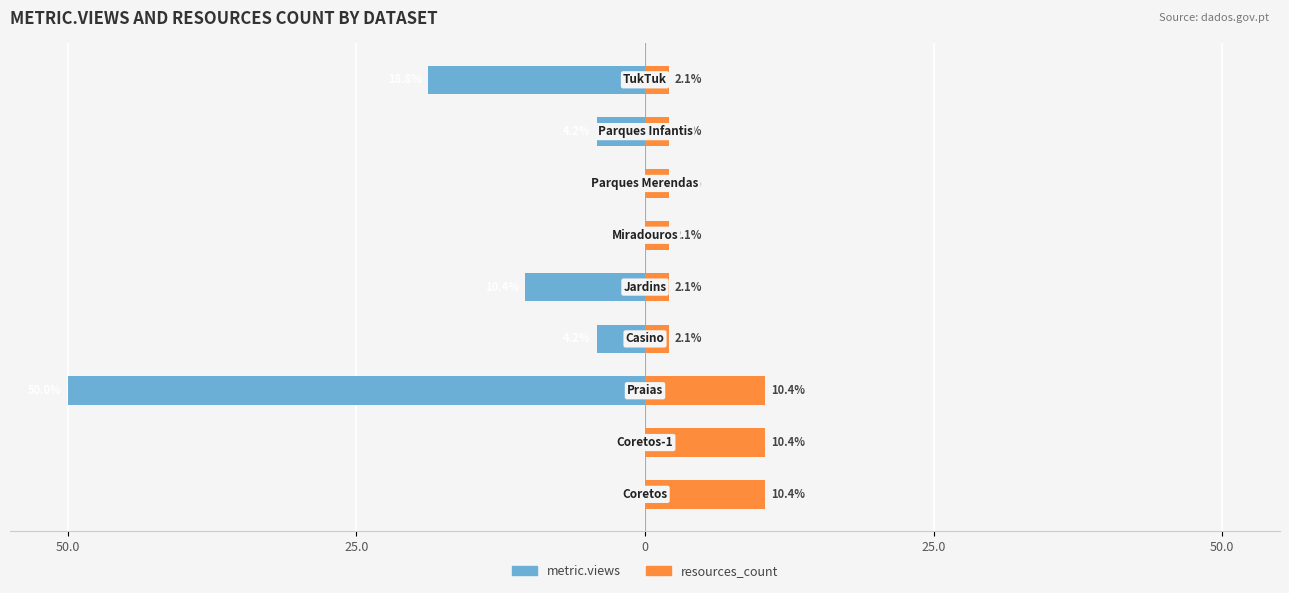

Reading left to right, what are all the values shown in this chart?

metric.views: 0.0	0.0	-50.0	-4.2	-10.4	0.0	0.0	-4.2	-18.8
resources_count: 10.4	10.4	10.4	2.1	2.1	2.1	2.1	2.1	2.1